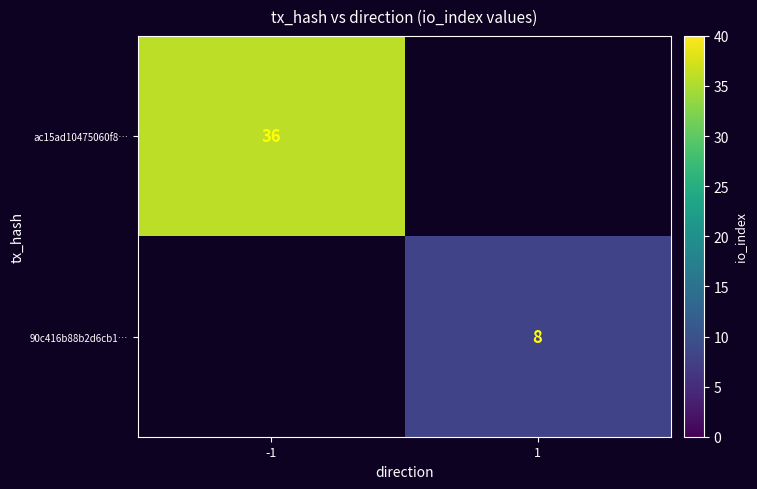

Is it true that 90c416b88b2d6cb1… equals 8 at 1?

True